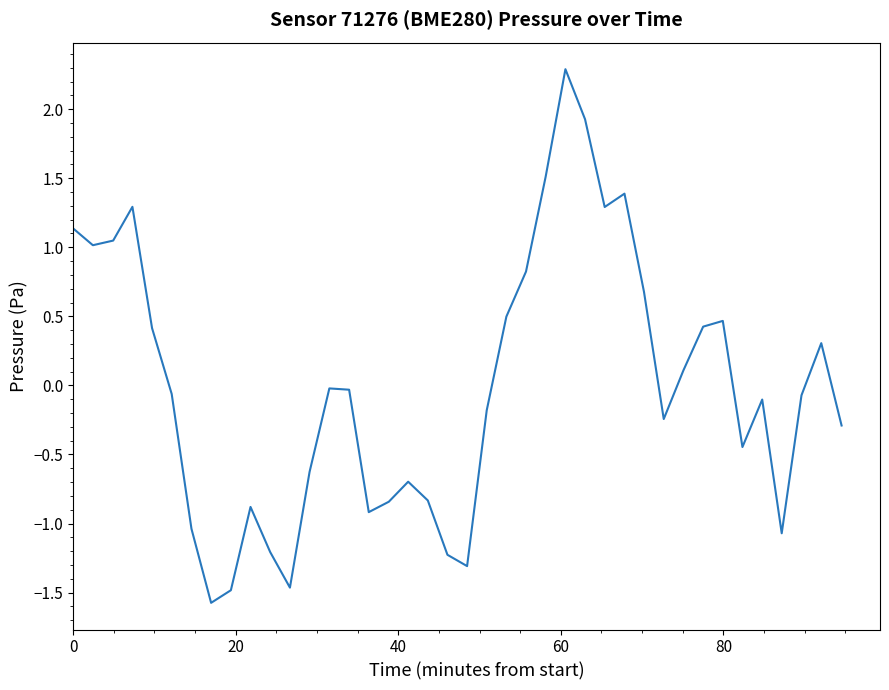

What is the maximum value shown in the chart?

2.3